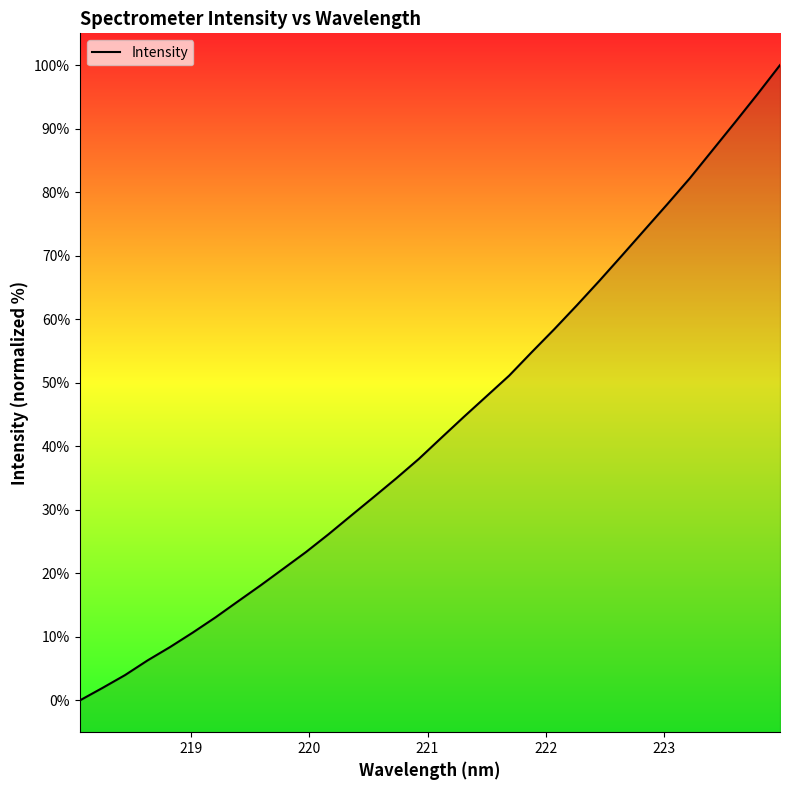

What is the sum of all values?

1386.4